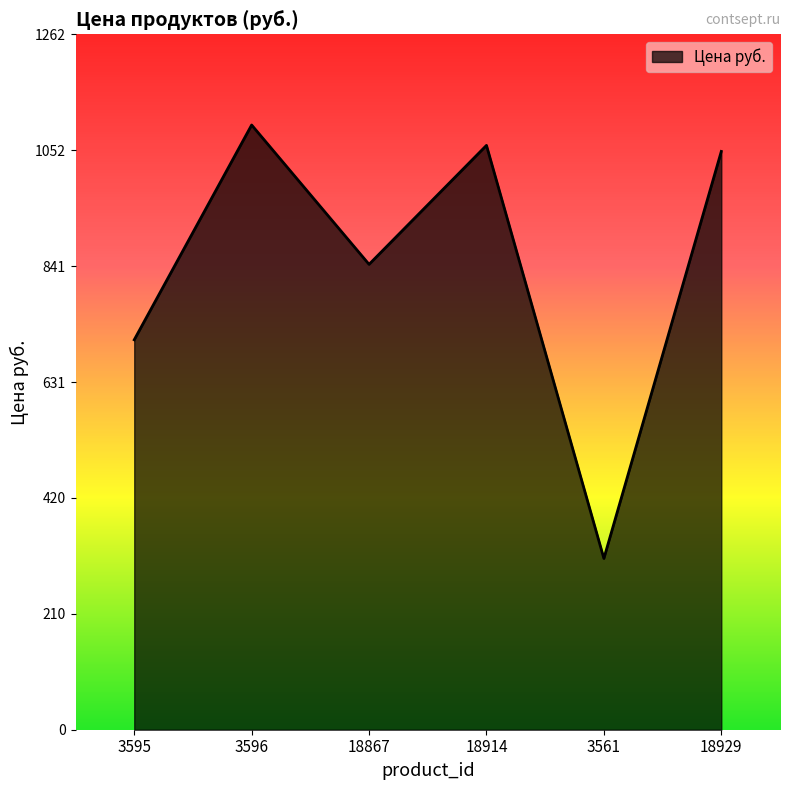

True or false: the data shows 1866 at 3596.

False